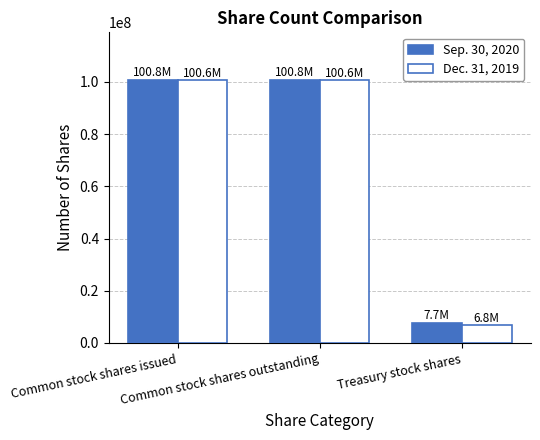

What is the sum of the Sep. 30, 2020 values at Common stock shares issued and Treasury stock shares?

108500000